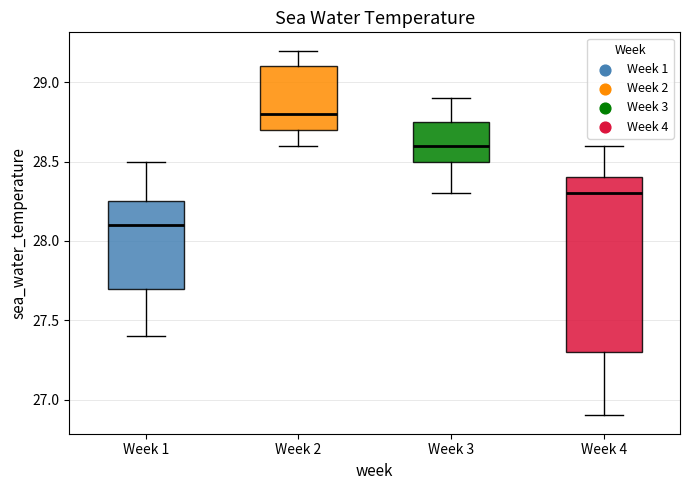

Where does the median line of the box for Week 4 sit on the y-axis? The values are not printed on the chart, so give them approximately, as read against the axis.

28.30